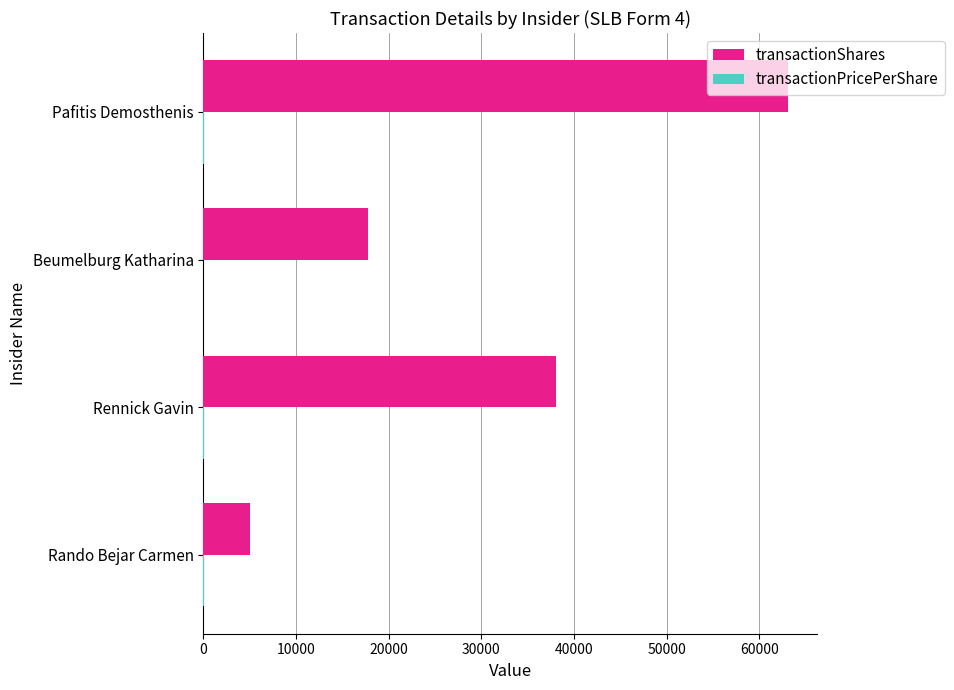

What is the maximum value shown in the chart?

63095.0